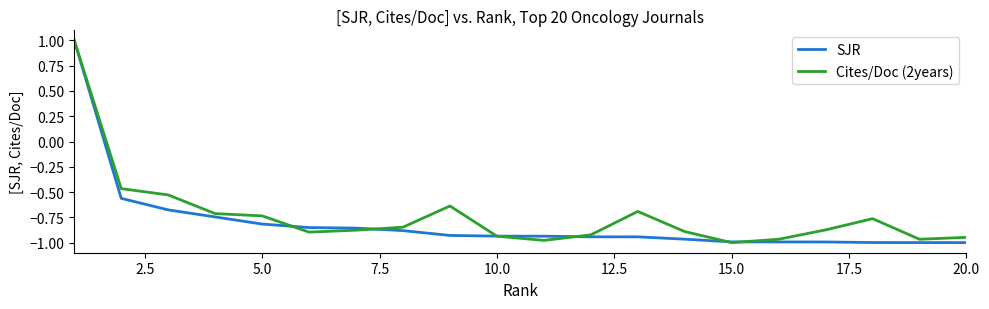

How many interior local valleys does the Cites/Doc (2years) series have?

4